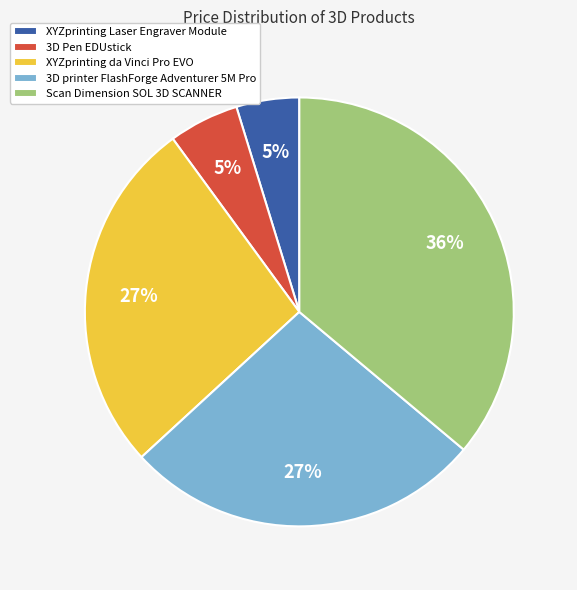

To the nearest percent, what is the difference between the 3D printer FlashForge Adventurer 5M Pro and 3D Pen EDUstick slice percentages?

22%